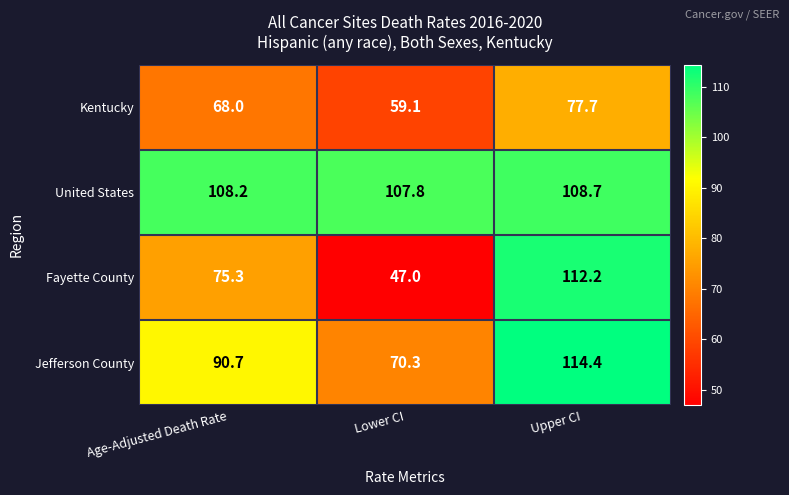

Is it true that Kentucky equals 77.7 at Upper CI?

True